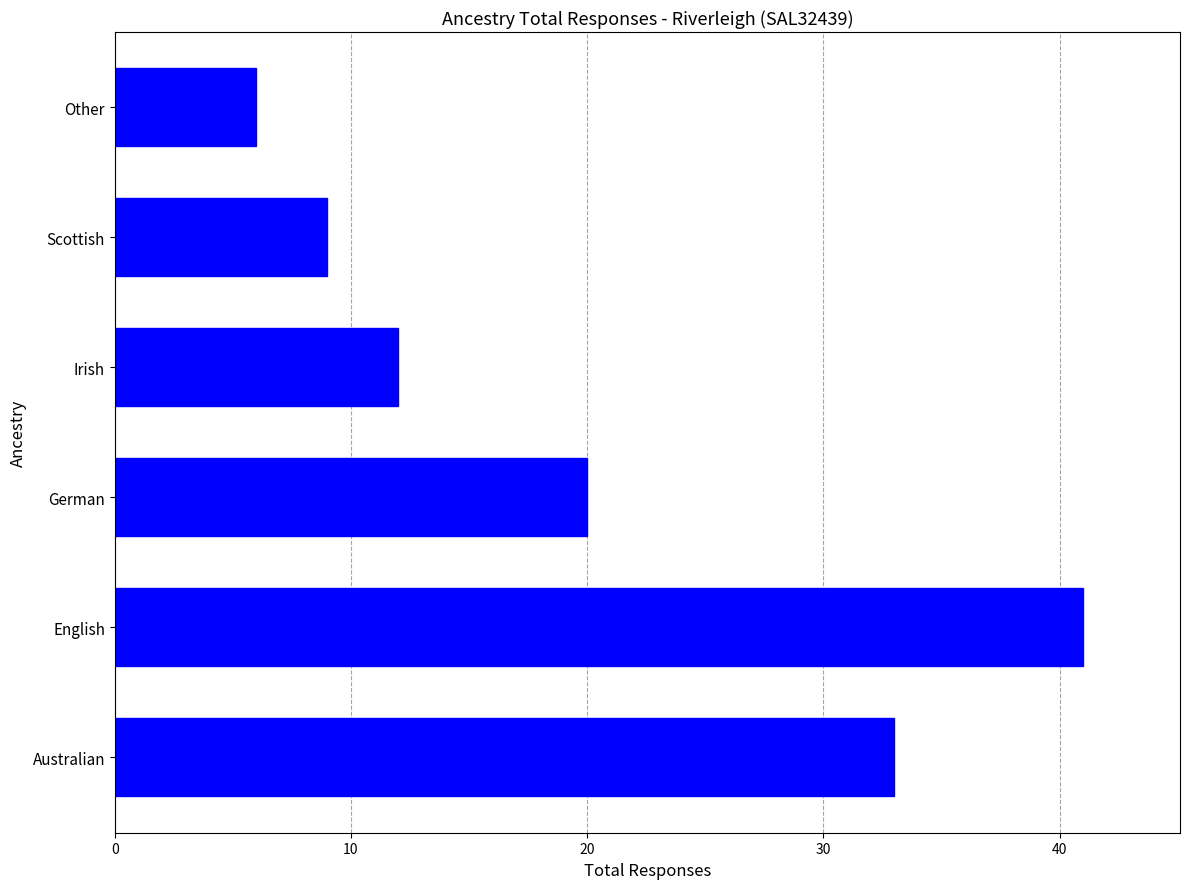

Reading bottom to top, list all the values displayed in this chart.

33	41	20	12	9	6